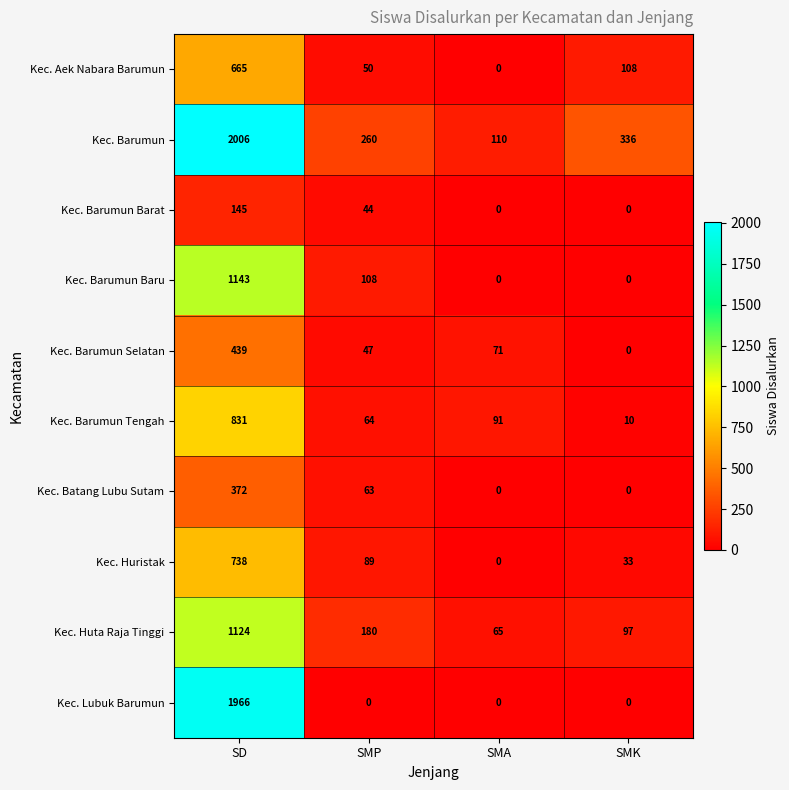

The value of Kec. Barumun at SMK is 134. True or false?

False